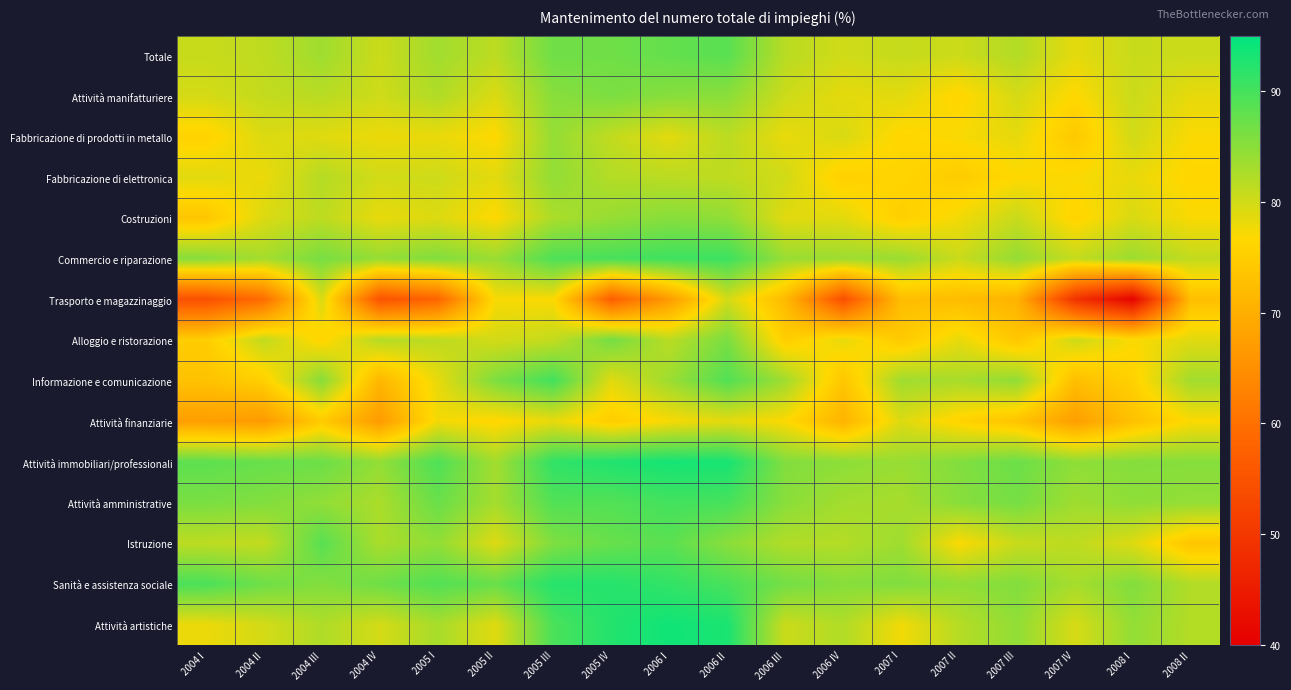

At how many categories does at least one series exceed 60?

18